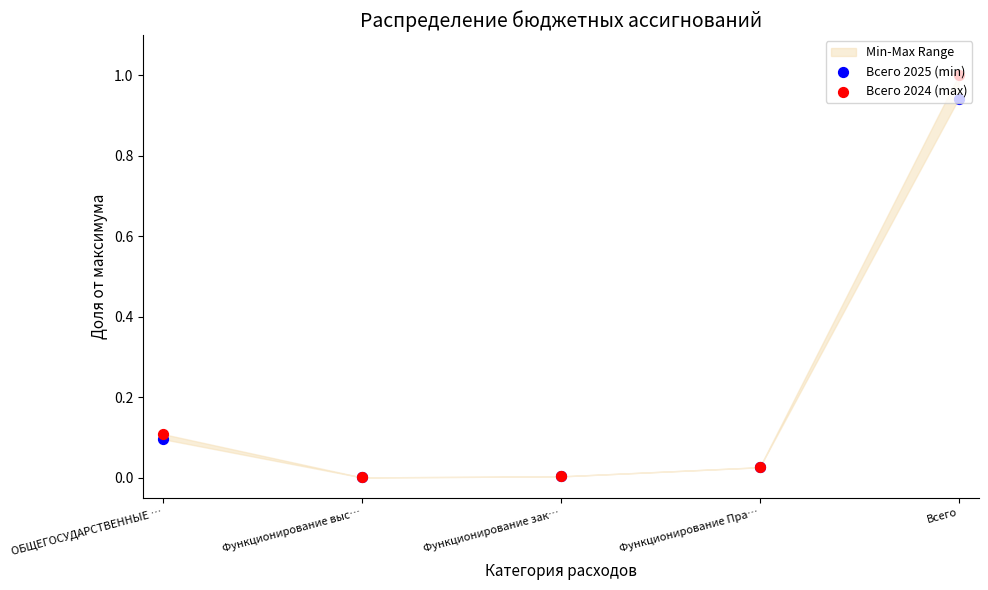

At which category is the sum across all series the highest?

Всего